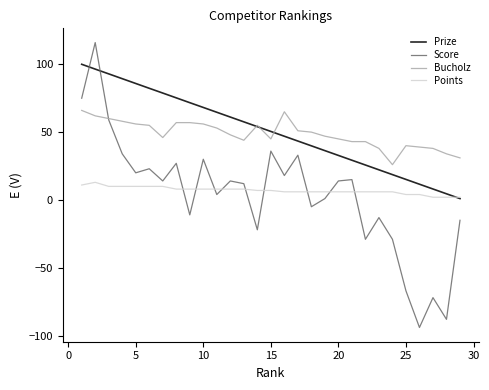

What is the difference between the second highest and minimum values in the Bucholz series?

39.0